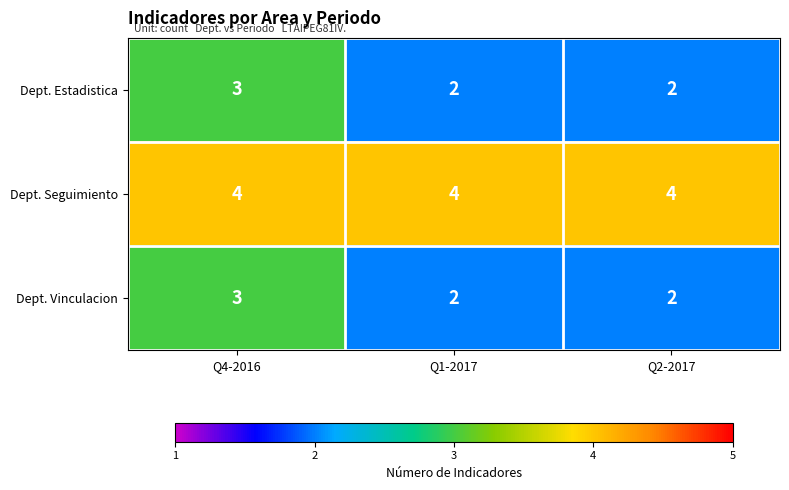

How many distinct data groups are displayed?

3